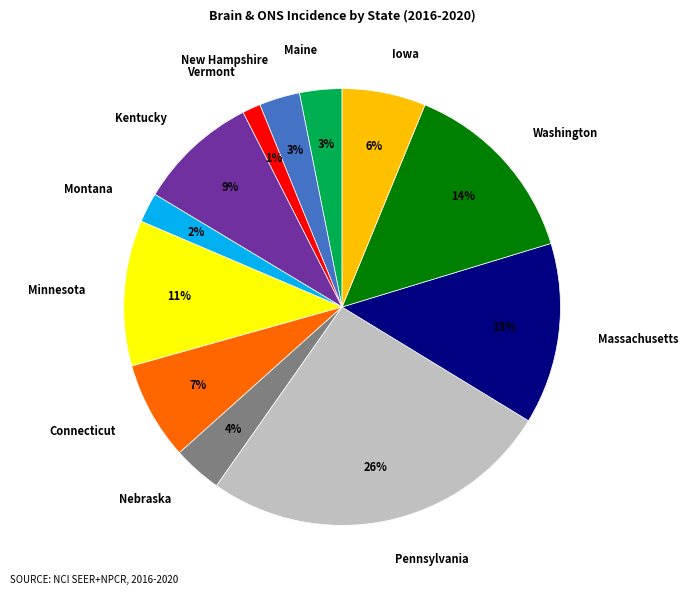

Do Kentucky and Nebraska together represent more than half of the pie?

No